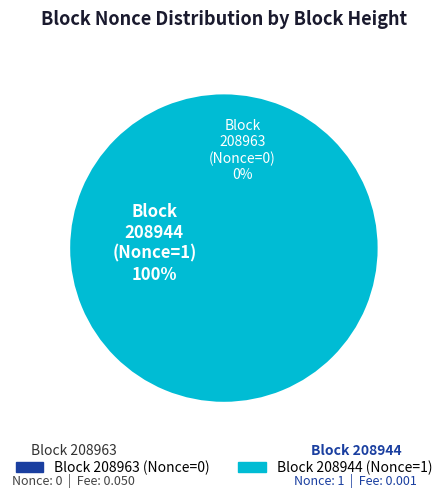

The 208944 slice represents 99% of the pie. True or false?

False